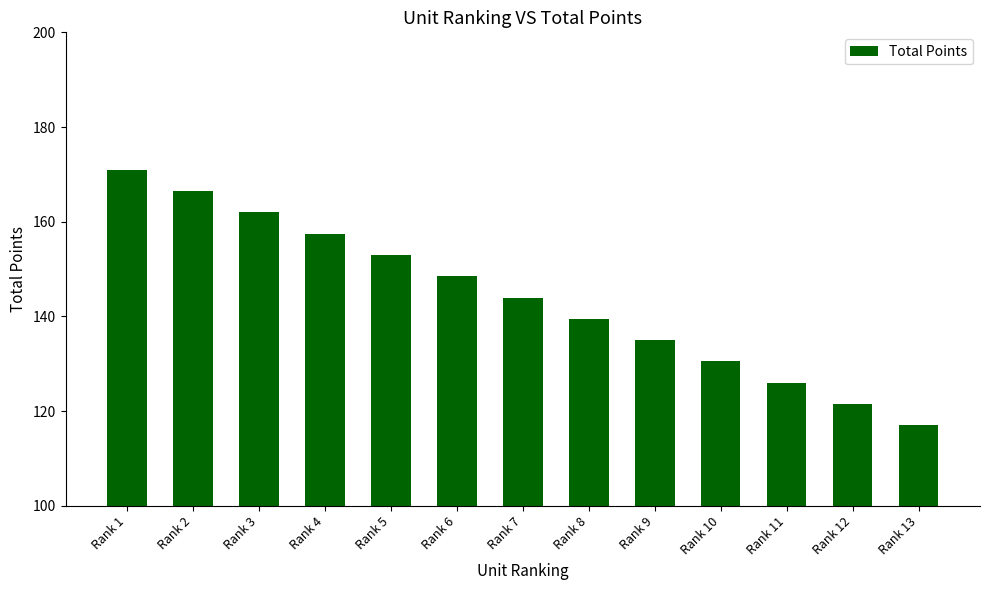

What is the greatest value displayed?

171.0